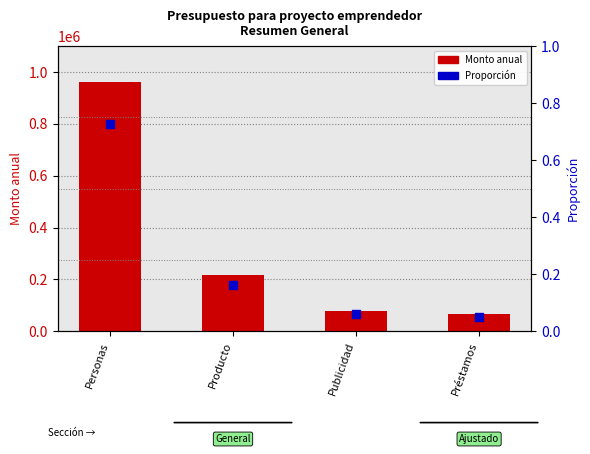

Which series has the widest spread of Y values?

Monto anual